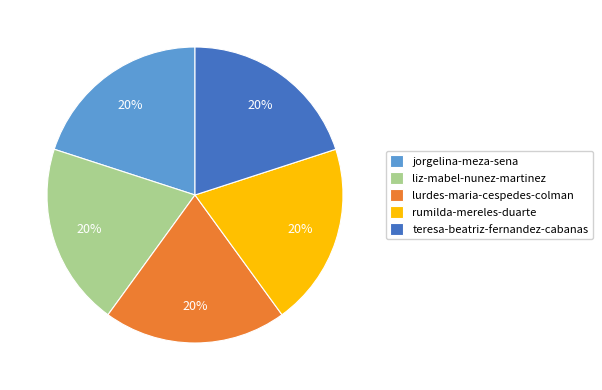

What is the ratio of the value at jorgelina-meza-sena to the value at teresa-beatriz-fernandez-cabanas?

1.0